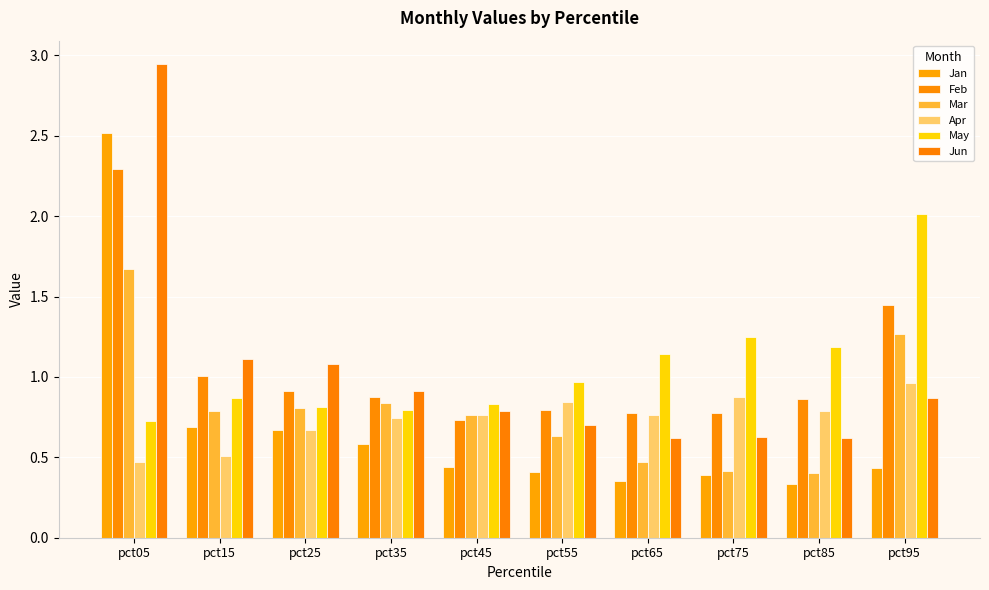

What is the total value across all series at pct95?

7.0